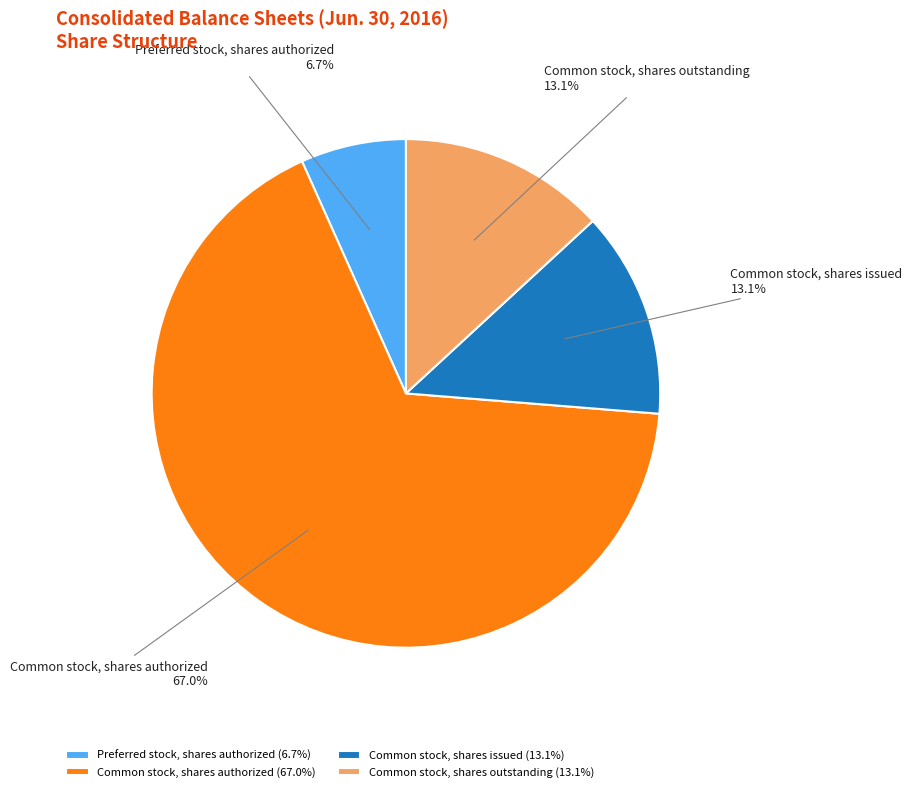

Approximately how many times larger is the value at Common stock, shares issued compared to Common stock, shares outstanding?

1.0